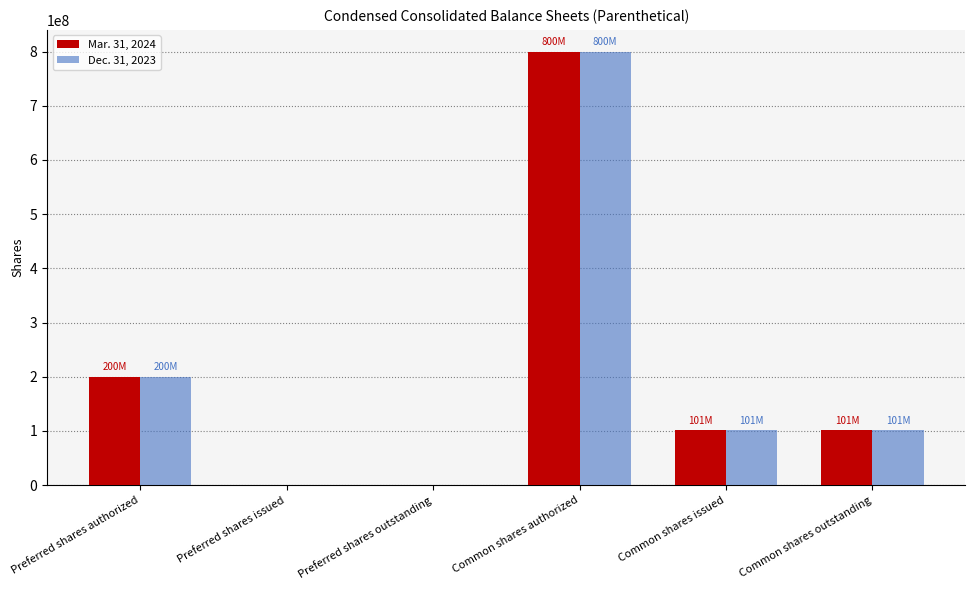

Where does the Mar. 31, 2024 series first go above 101400000?

Preferred shares authorized